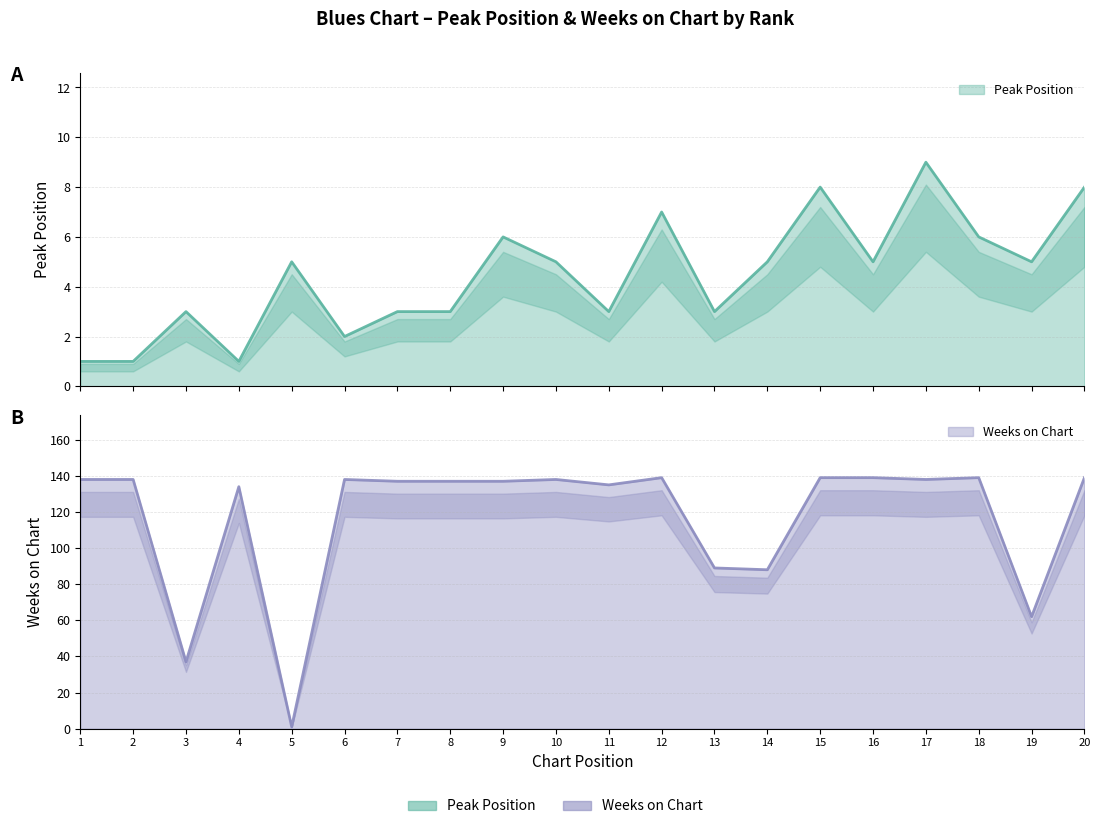

Rank the series at 2 from highest to lowest value.

Weeks on Chart, Peak Position